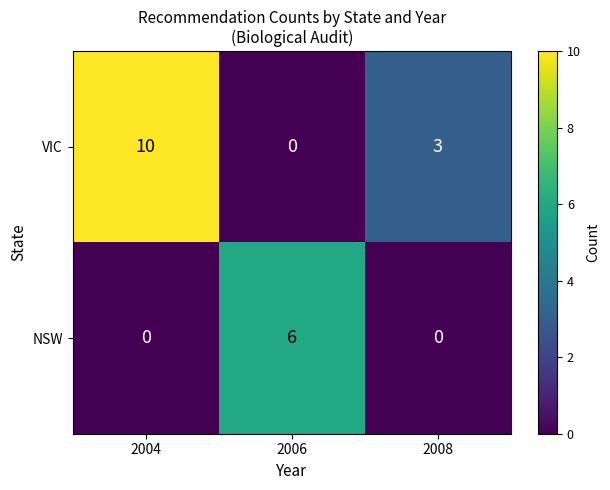

The value of VIC at 2006 is 5. True or false?

False